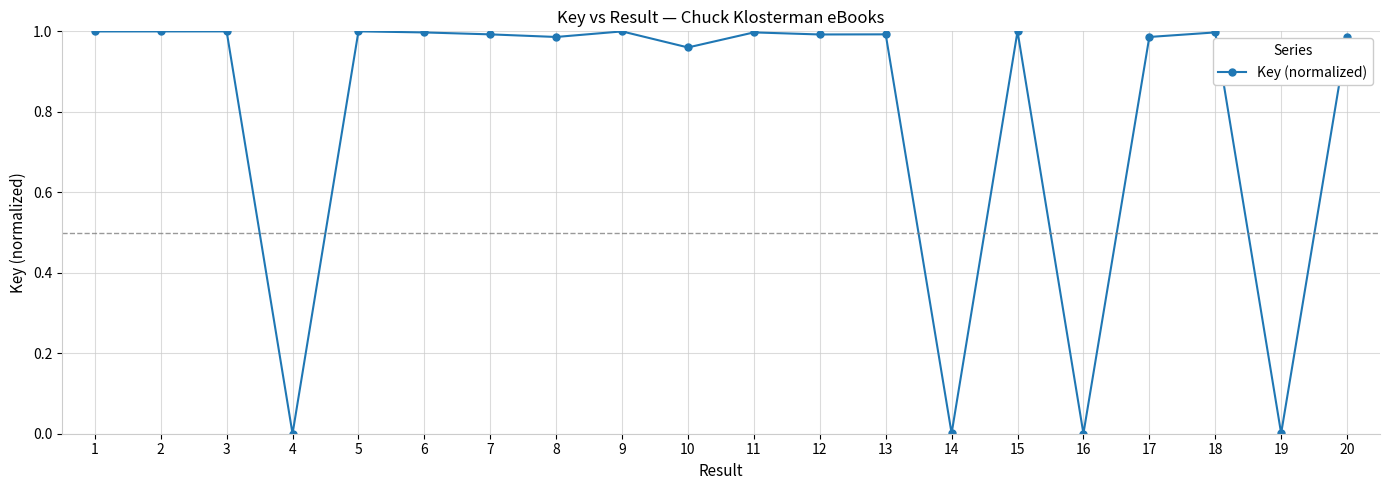

True or false: there are more than 2 points higher than both neighbors.

True